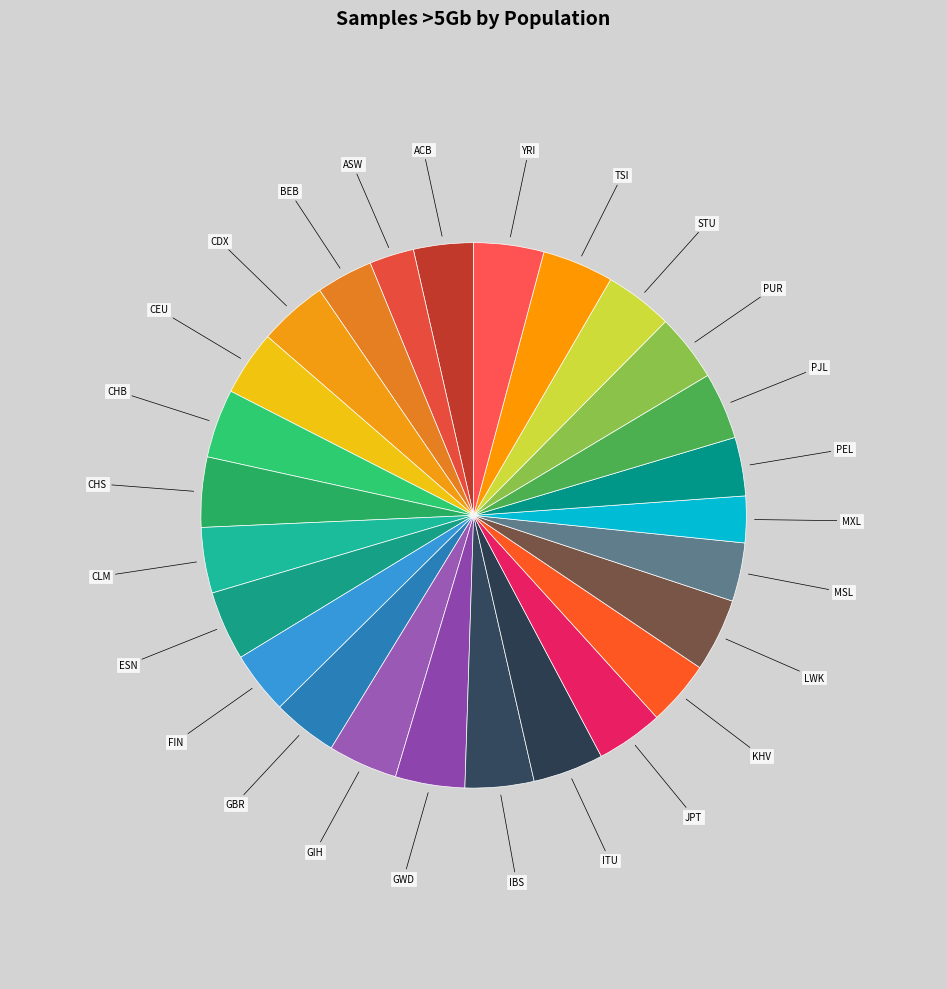

Is the sum of ITU and MXL greater than half?

No